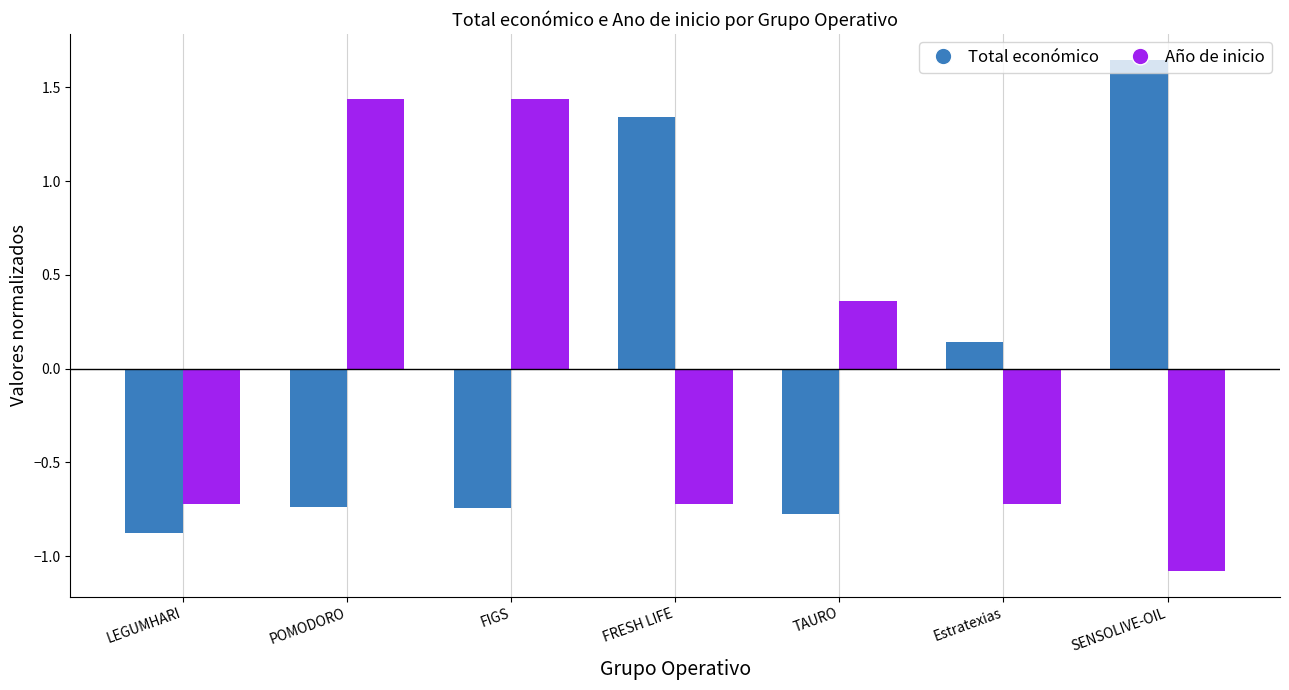

Rank the series at FIGS from highest to lowest value.

Año de inicio, Total económico